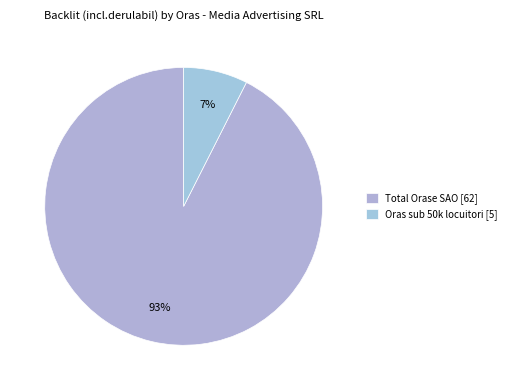

How many segments does this pie chart have?

2